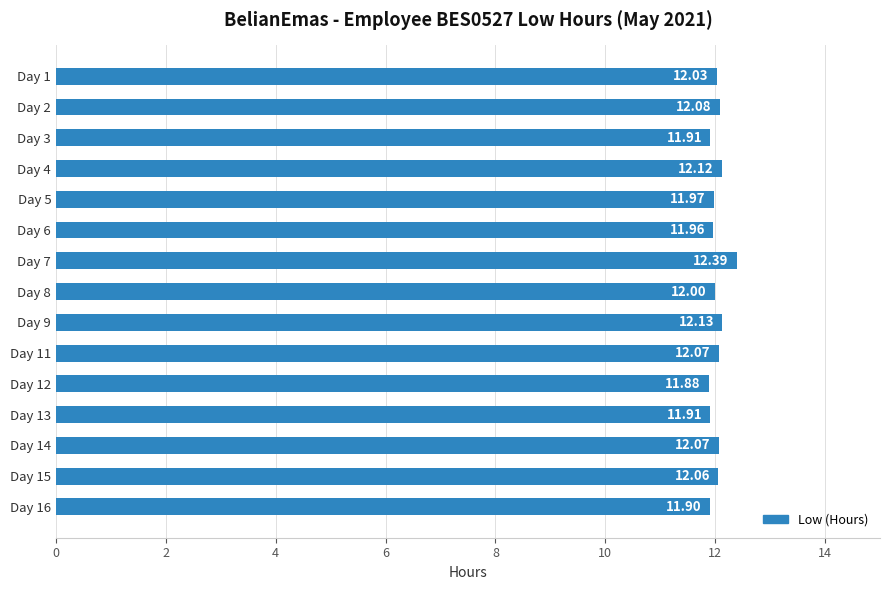

What is the ratio of the value at Day 14 to the value at Day 8?

1.0